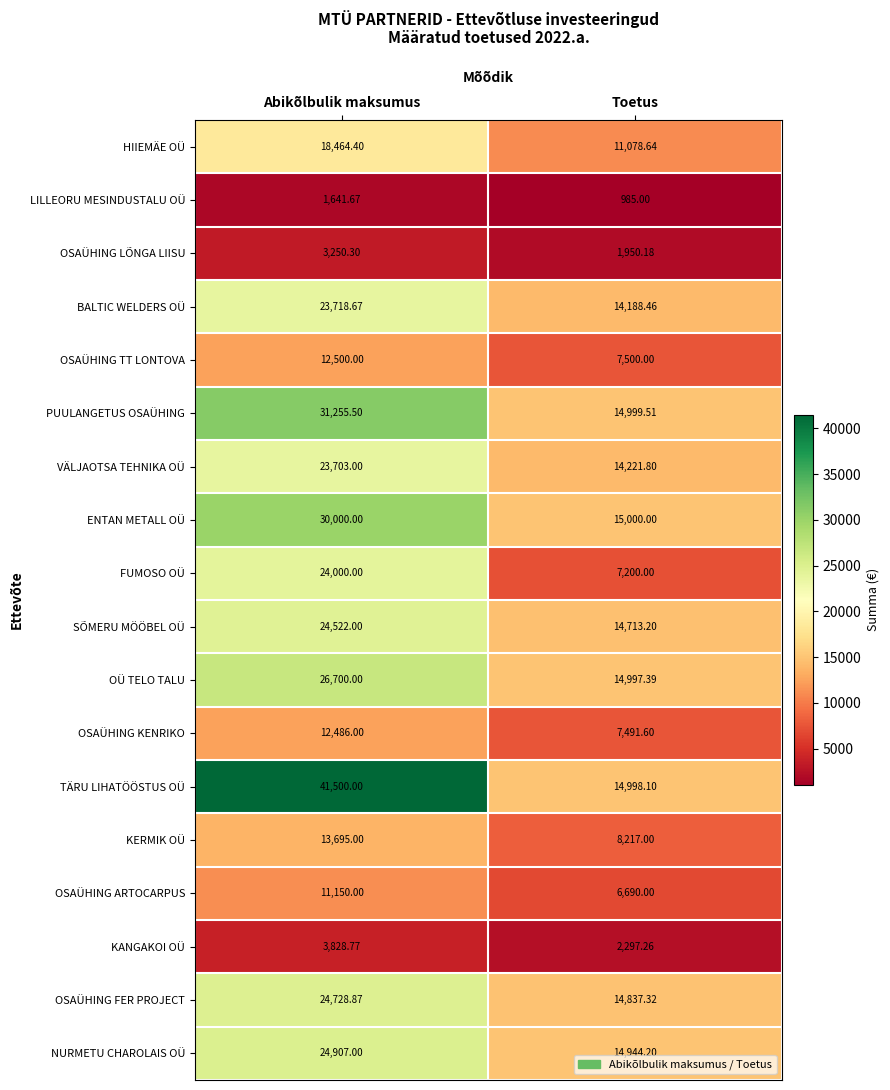

Which label corresponds to the smallest value in the chart?

Toetus